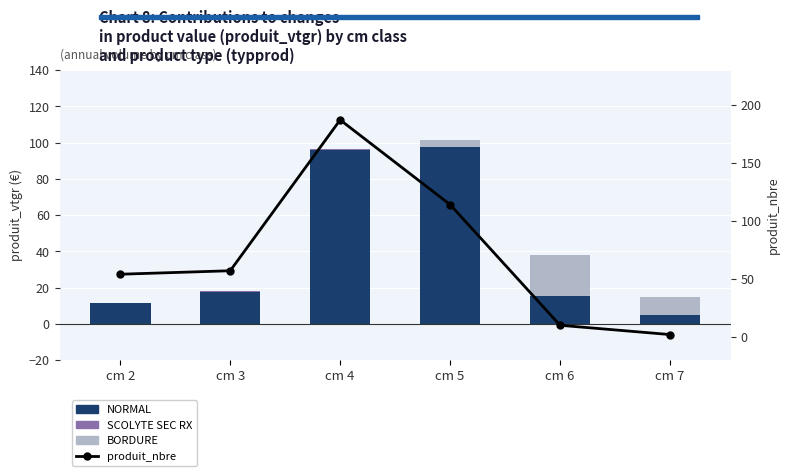

List the series in order of their peak value, lowest first.

SCOLYTE SEC RX, BORDURE, NORMAL, produit_nbre